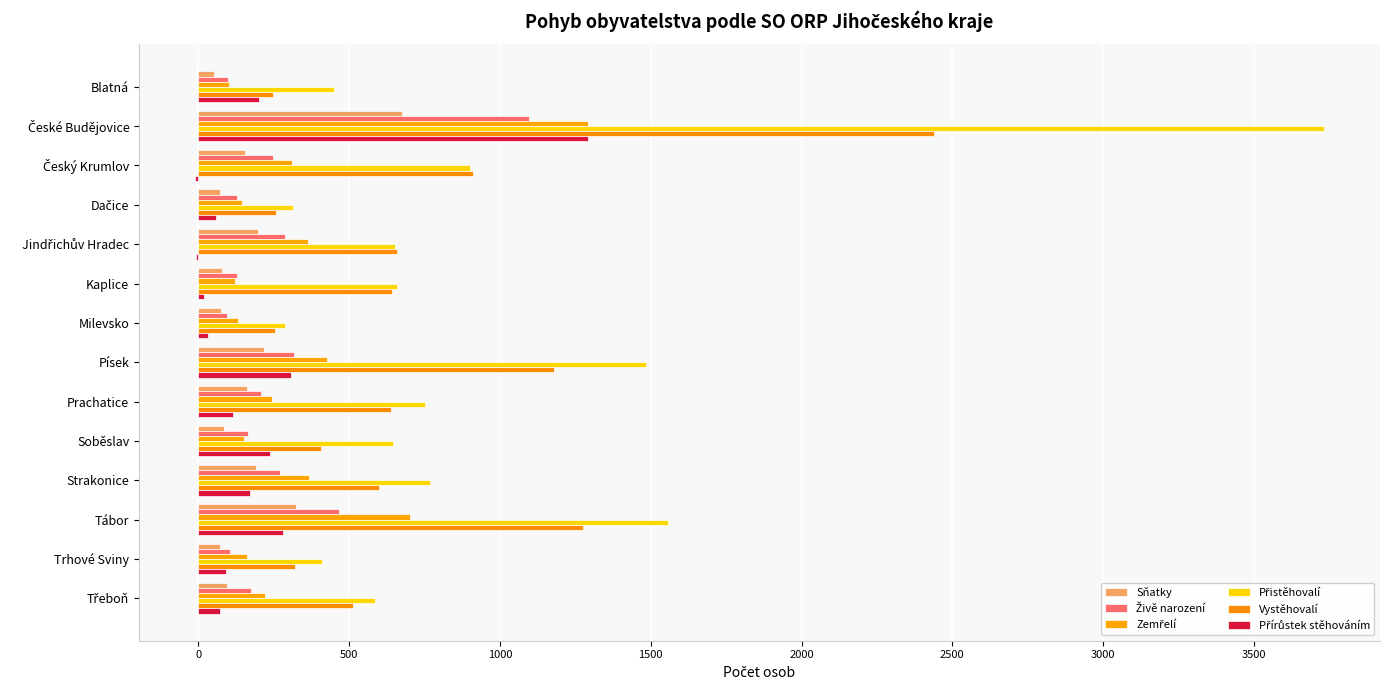

Reading left to right, what are all the values shown in this chart?

Sňatky: 51	674	156	72	196	77	75	216	162	86	190	323	72	94
Živě narození: 98	1097	247	128	286	129	95	316	206	163	272	467	105	175
Zemřelí: 102	1291	309	143	363	120	132	428	243	151	366	702	161	221
Přistěhovalí: 451	3731	901	315	651	658	286	1485	753	645	769	1556	411	586
Vystěhovalí: 249	2440	911	258	660	641	253	1178	638	408	599	1275	319	514
Přírůstek stěhováním: 202	1291	-10	57	-9	17	33	307	115	237	170	281	92	72